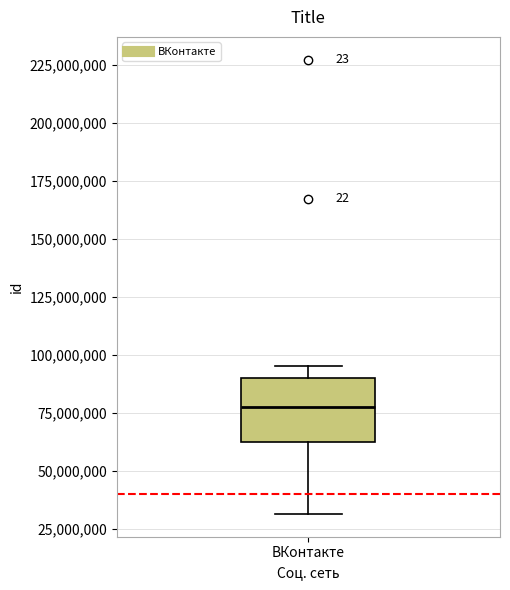

Read this box plot against the y-axis: the position of the median line, the range covered by the box, and the ends of both whiskers. The values are not printed on the chart, so give them approximately, as read against the axis.

median 75000000, box 60000000 to 90000000, whiskers 30000000 to 95000000